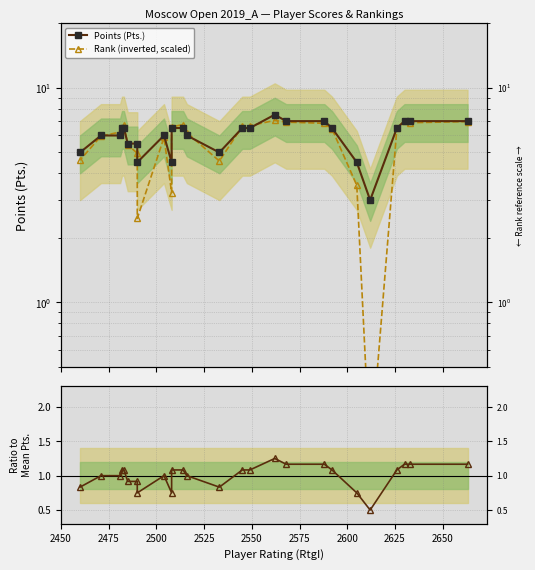

Is the value of Points (Pts.) at 2650 greater than the value of Ratio to Mean Pts. at 2550?

Yes